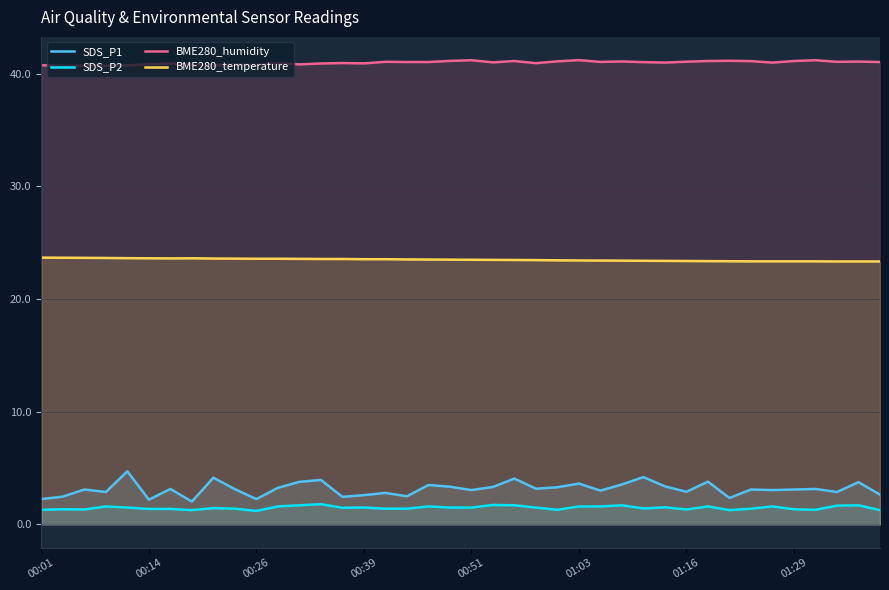

What is the greatest value displayed?

41.2